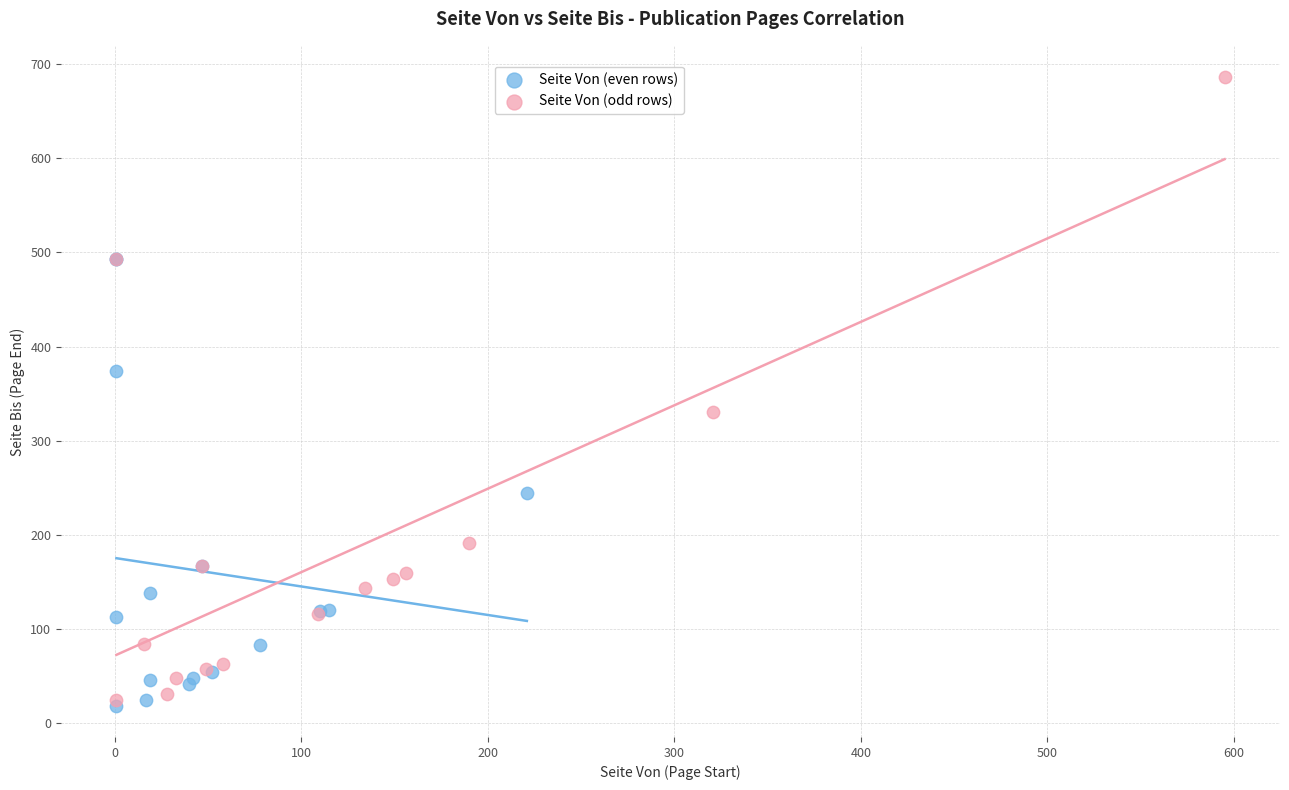

Which series has the widest spread of Y values?

Seite Von (odd rows)